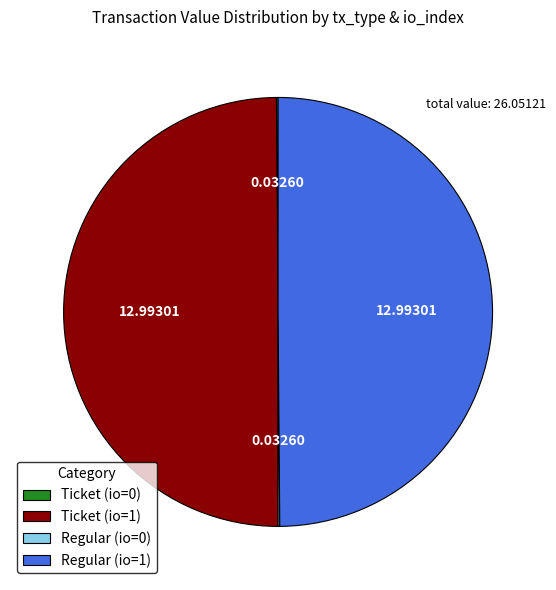

To the nearest percent, what is the average slice percentage?

25%